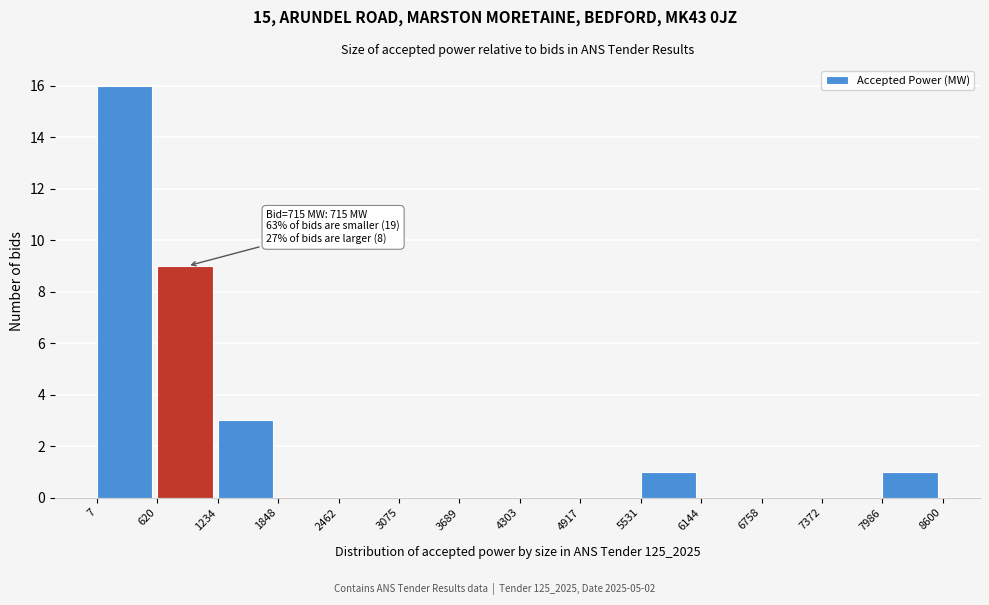

Over which range of the x-axis is the bar tallest?

7 to 620